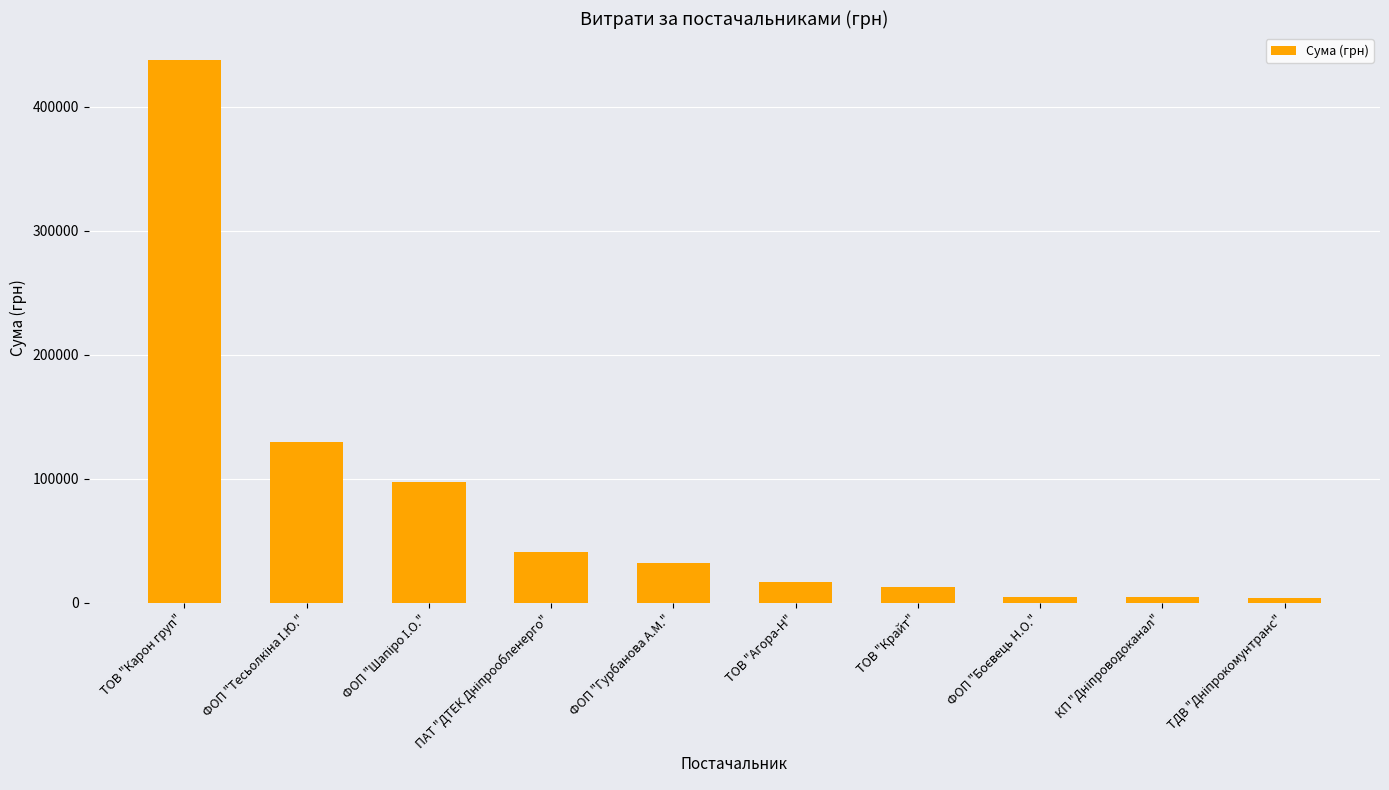

What is the sum of all values?

781427.3